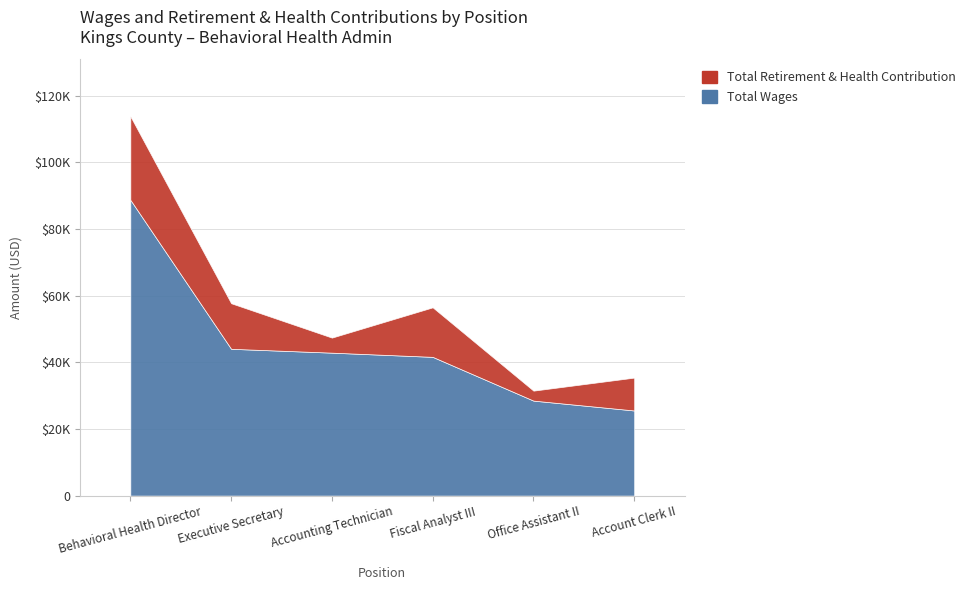

What are all the series names shown in the legend?

Total Wages, Total Retirement & Health Contribution